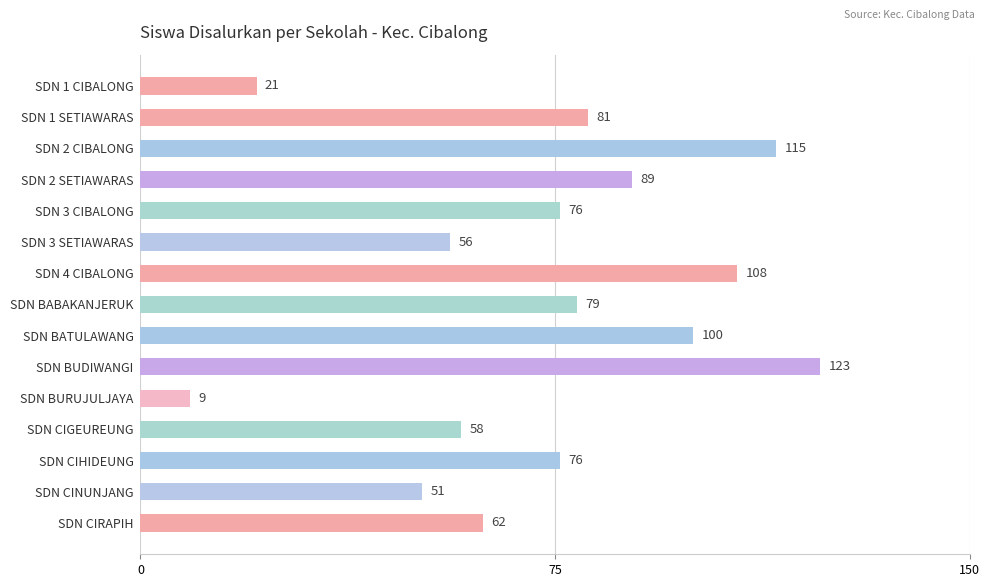

Which label corresponds to the largest value in the chart?

SDN BUDIWANGI